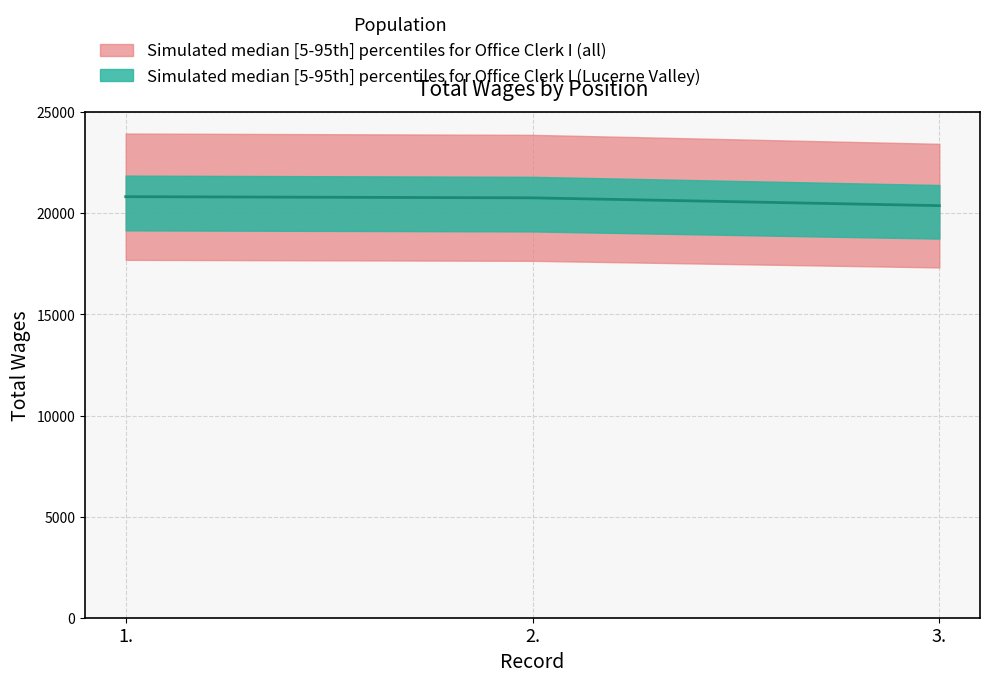

List the labels in order of value, largest first.

1., 2., 3.